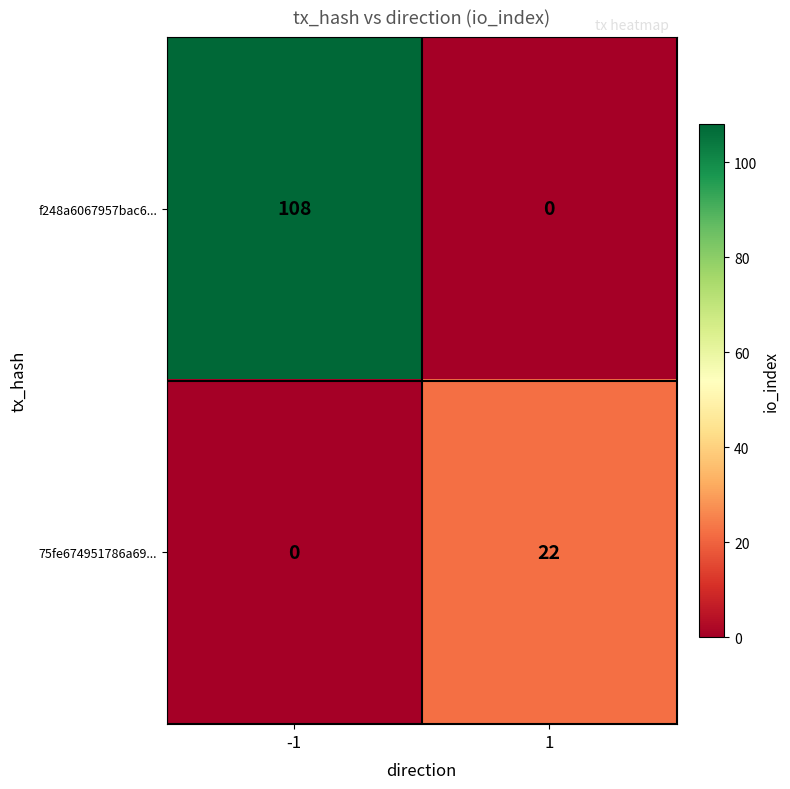

What is the average value of the 75fe674951786a69... series?

11